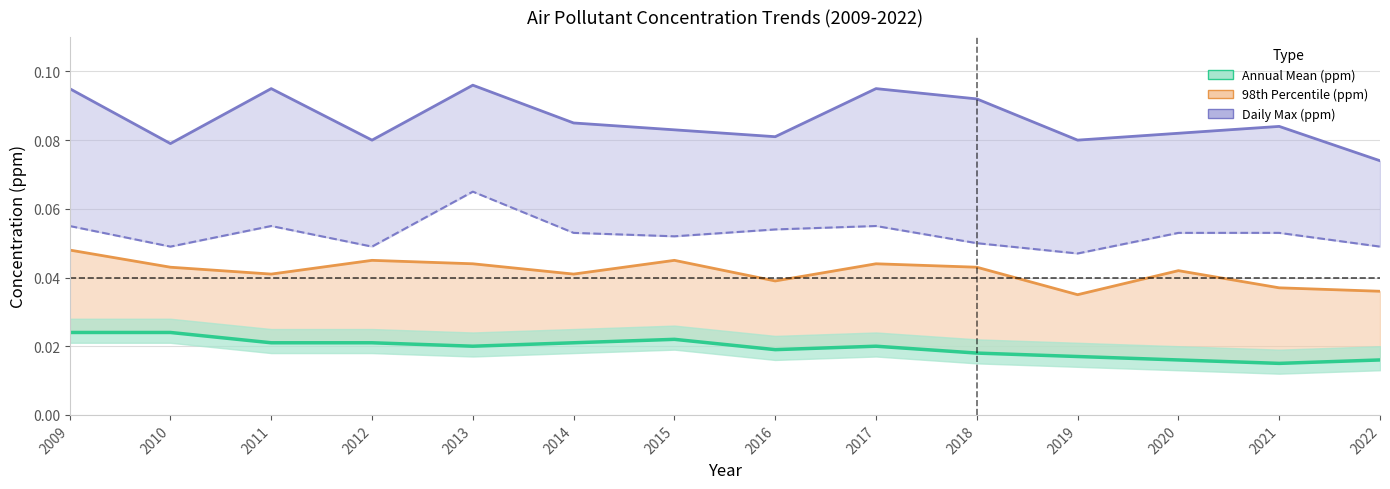

List the labels in order of Daily Max 8h (ppm) value, smallest first.

2019, 2010, 2012, 2022, 2018, 2015, 2014, 2020, 2021, 2016, 2009, 2011, 2017, 2013